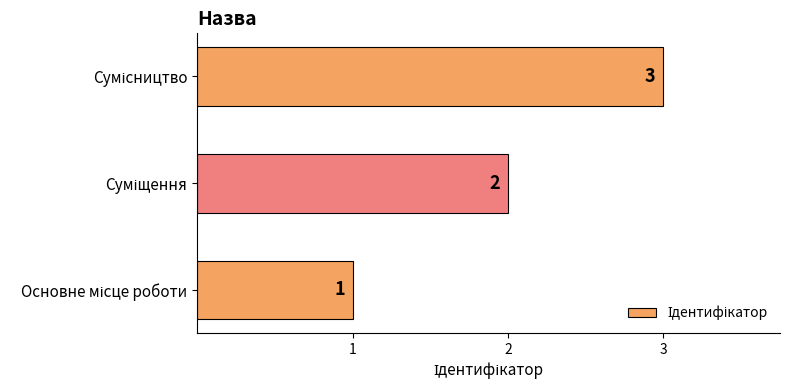

What is the greatest value displayed?

3